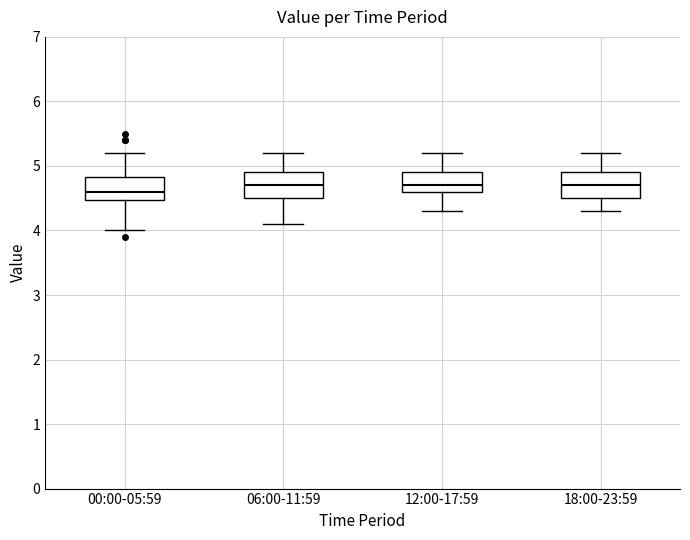

Reading left to right, read every box against the y-axis: the position of its median line, the range the box covers, and the ends of its whiskers. The values are not printed on the chart, so give them approximately, as read against the axis.

00:00-05:59: median 4.6, box 4.5 to 4.8, whiskers 4.0 to 5.2
06:00-11:59: median 4.7, box 4.5 to 4.9, whiskers 4.1 to 5.2
12:00-17:59: median 4.7, box 4.6 to 4.9, whiskers 4.3 to 5.2
18:00-23:59: median 4.7, box 4.5 to 4.9, whiskers 4.3 to 5.2